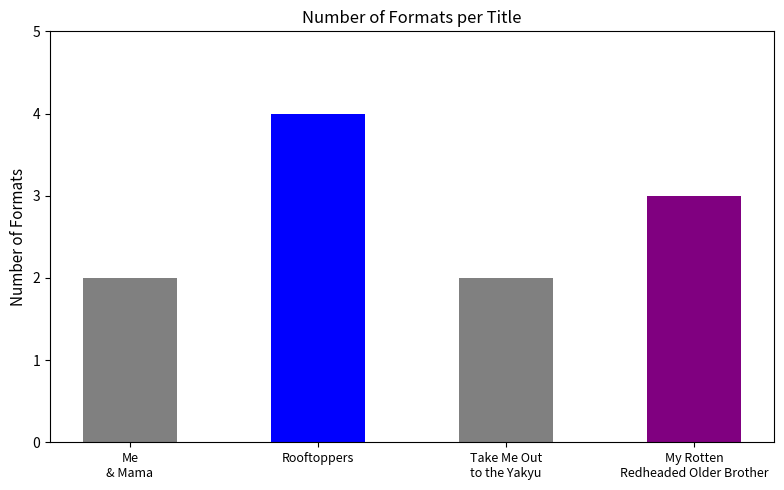

What is the label of the 3rd bar from the right?

Rooftoppers